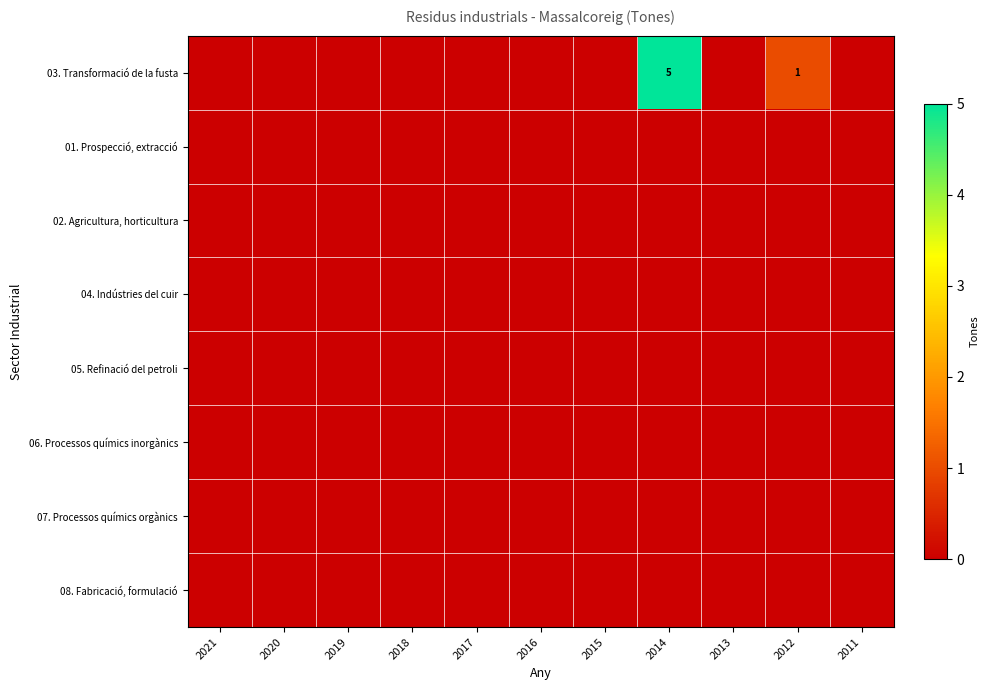

Which category has the lowest value across all series?

2021